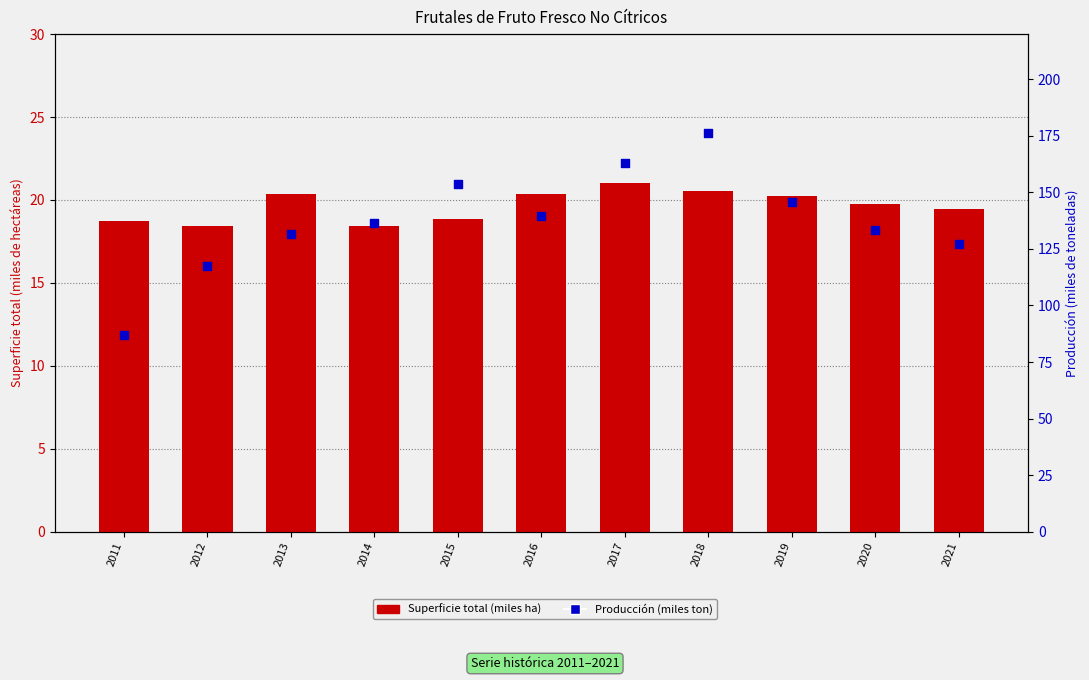

What are all the series names shown in the legend?

Superficie total (miles ha), Producción (miles ton)